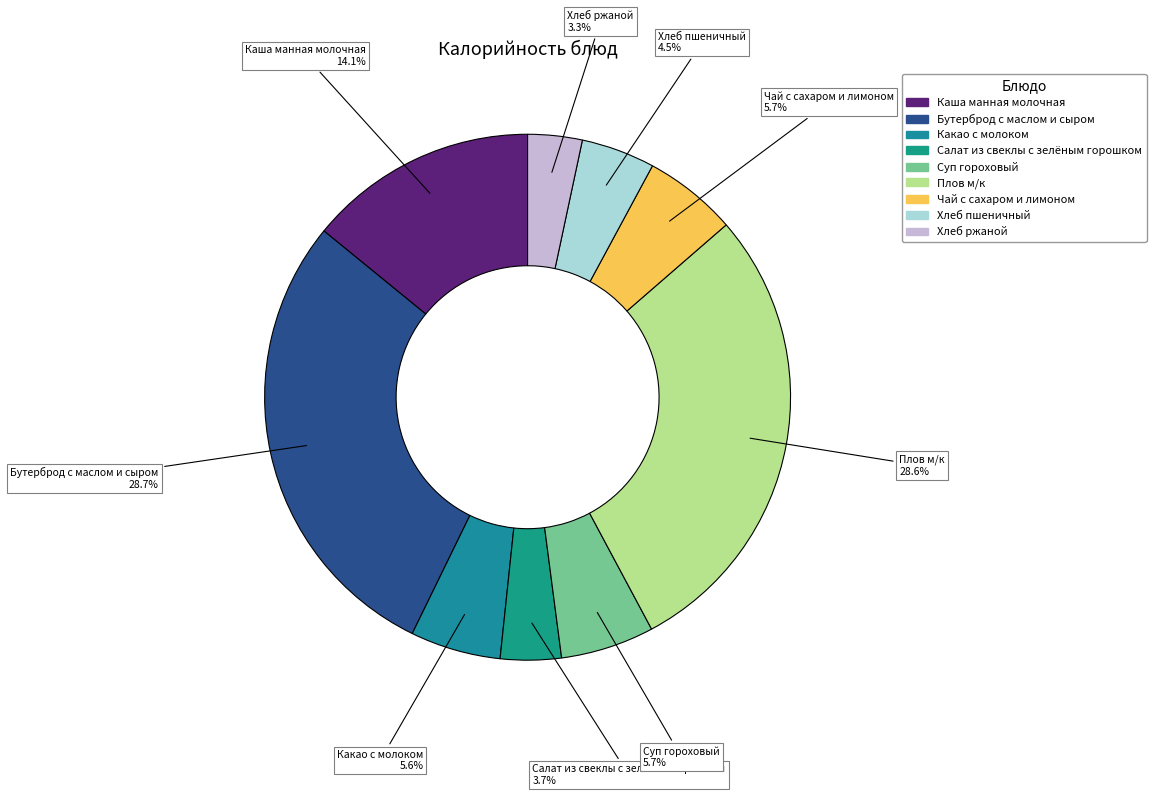

True or false: Плов м/к accounts for 29% of the total.

True